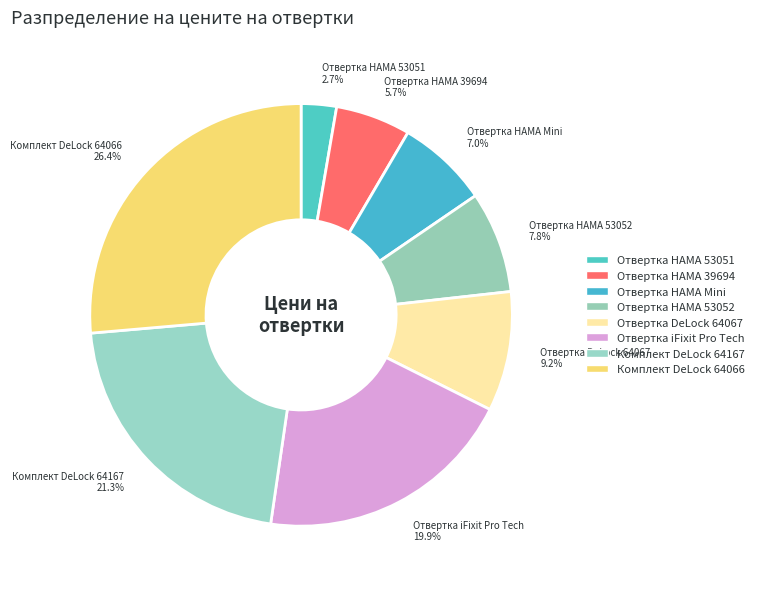

To the nearest percent, what is the difference between the largest and smallest slice percentages?

24%